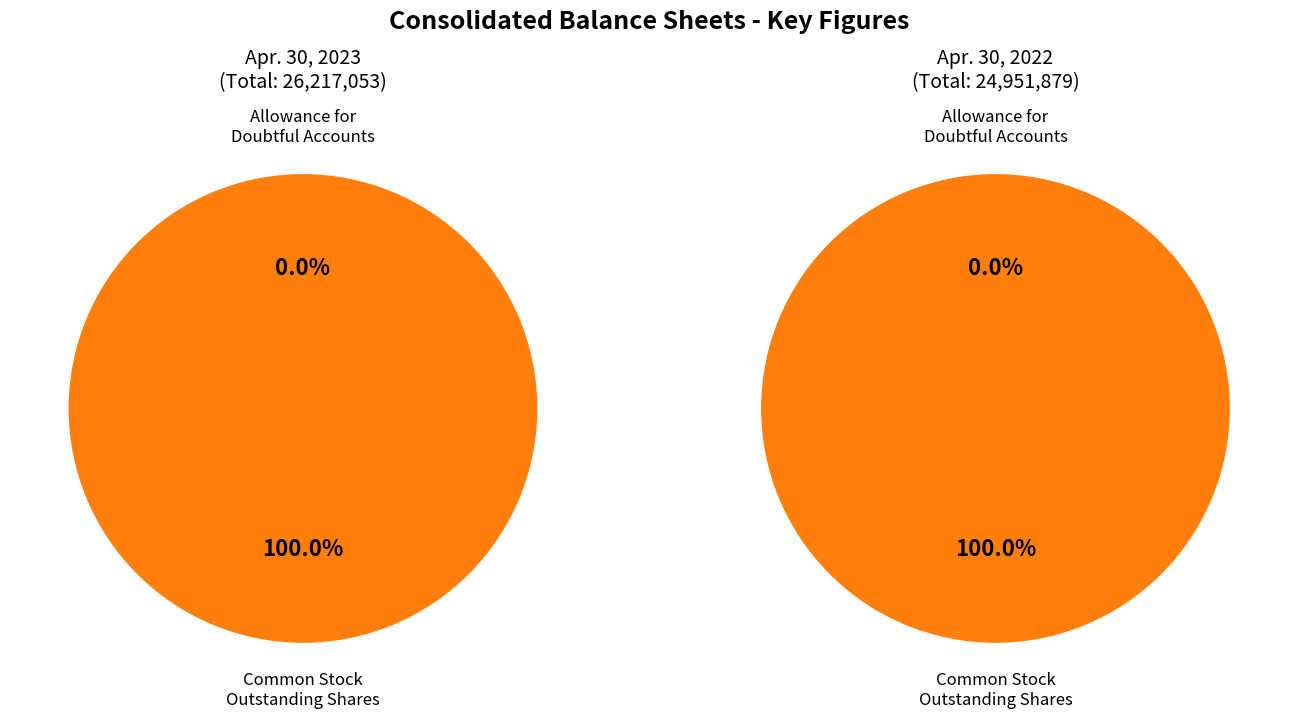

Which series has the widest spread of values?

Apr. 30, 2023